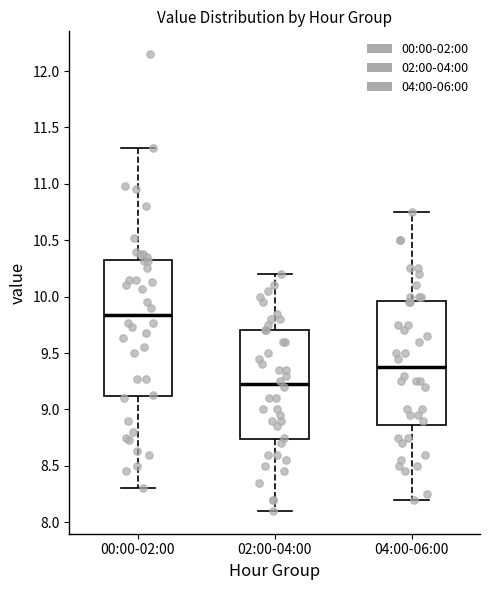

Where is the upper edge of the box for 04:00-06:00 on the y-axis? The values are not printed on the chart, so give them approximately, as read against the axis.

9.95